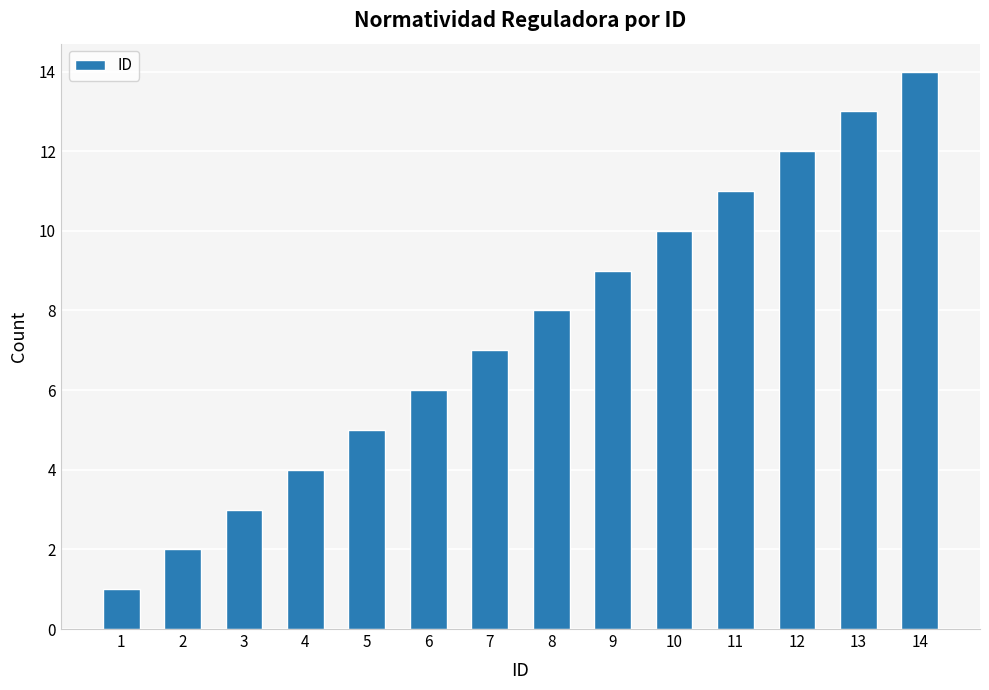

Between 8 and 12, which is larger?

12